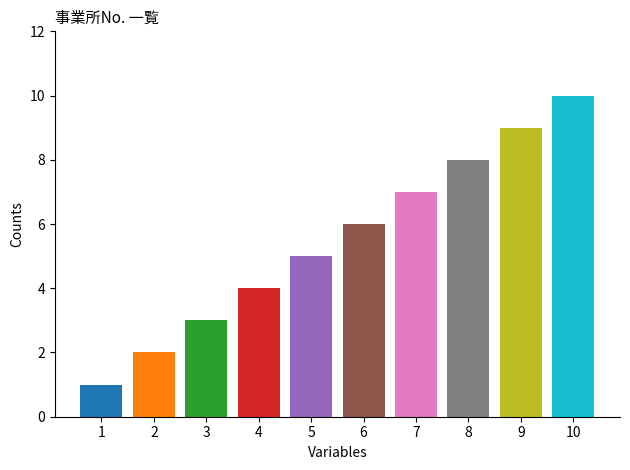

How many values are between 3 and 8?

6